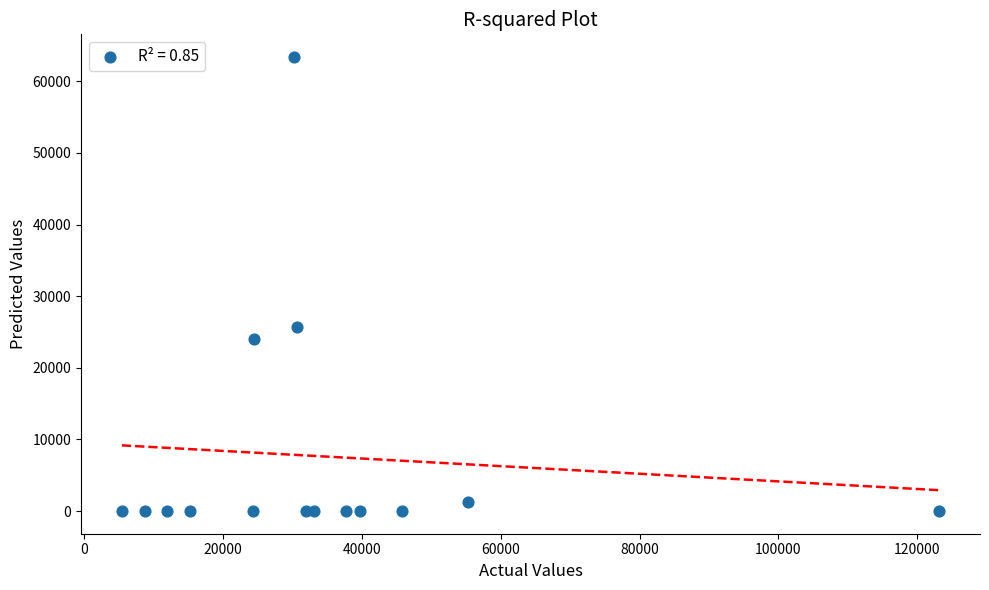

What Y value in the scatter plot is closest to 31700?

25700